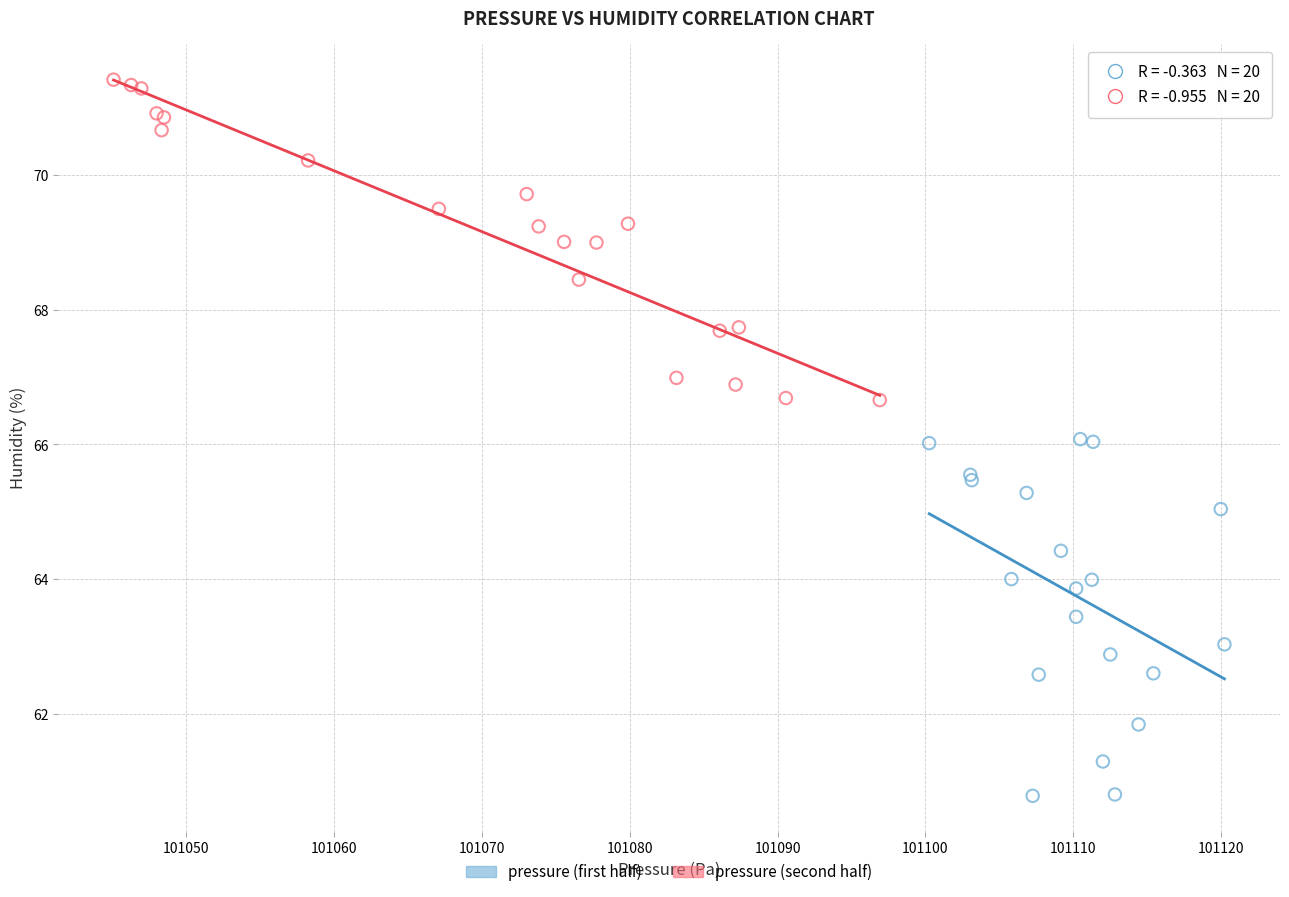

Which series has the widest spread of Y values?

pressure (first half)